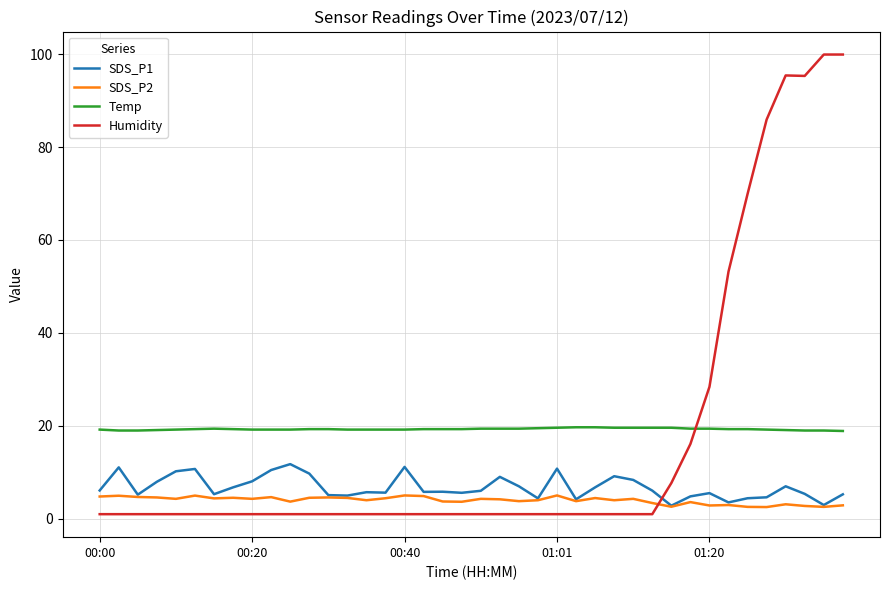

What is the maximum value for SDS_P2?

5.0